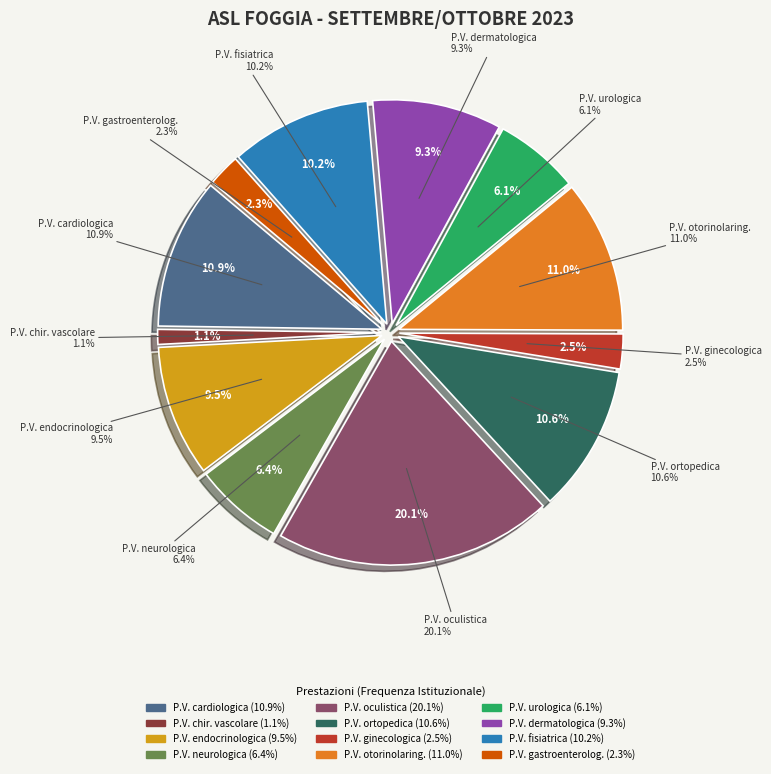

To the nearest percent, what is the average slice percentage?

8%